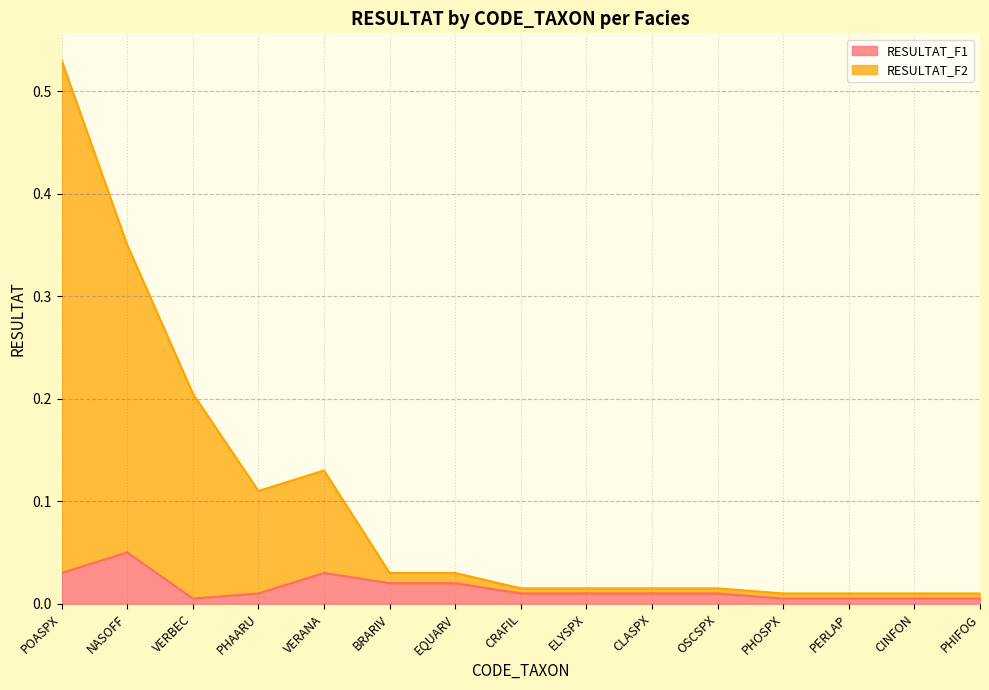

At PHOSPX, list the series in order from largest to smallest.

RESULTAT_F2, RESULTAT_F1